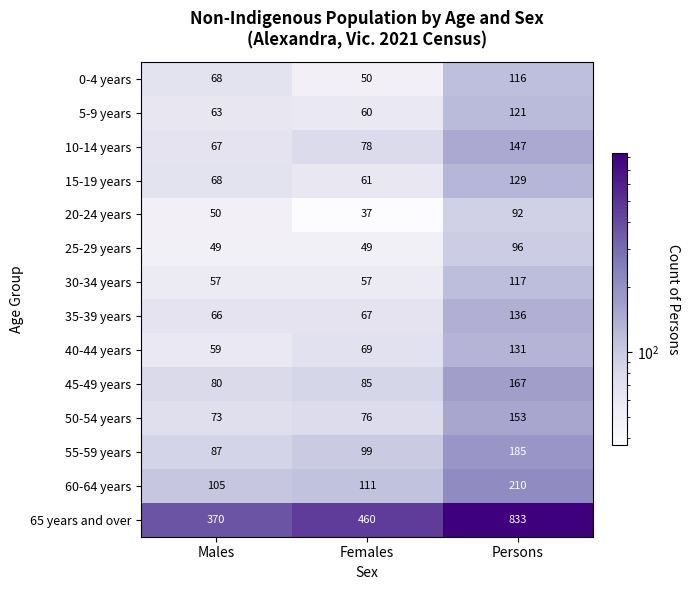

Which category has the lowest value in the 10-14 years series?

Males